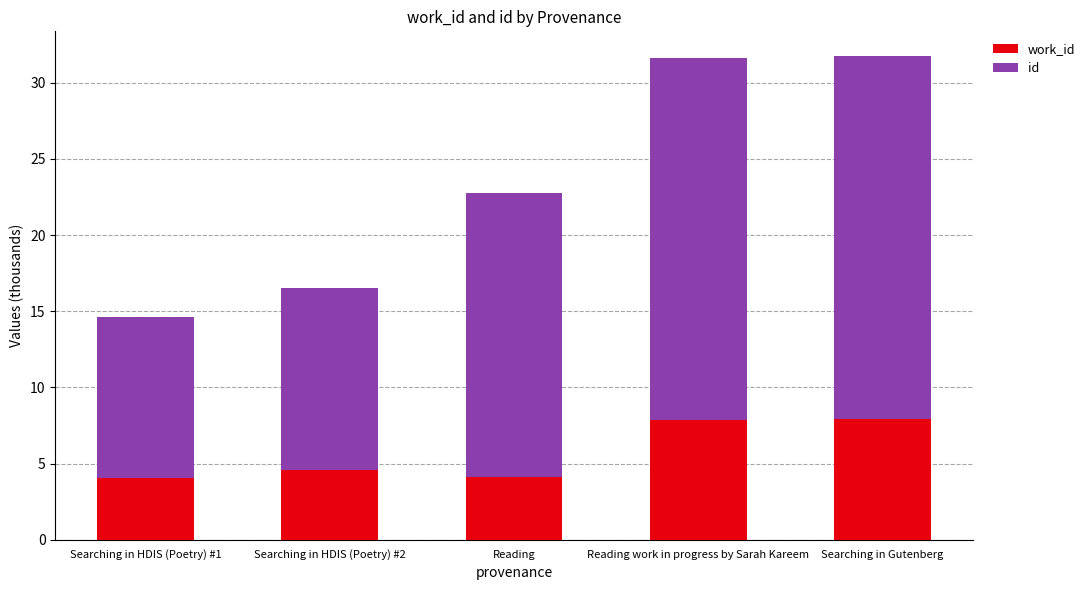

True or false: work_id has a value of 4.1 at Searching in HDIS (Poetry) #1.

True